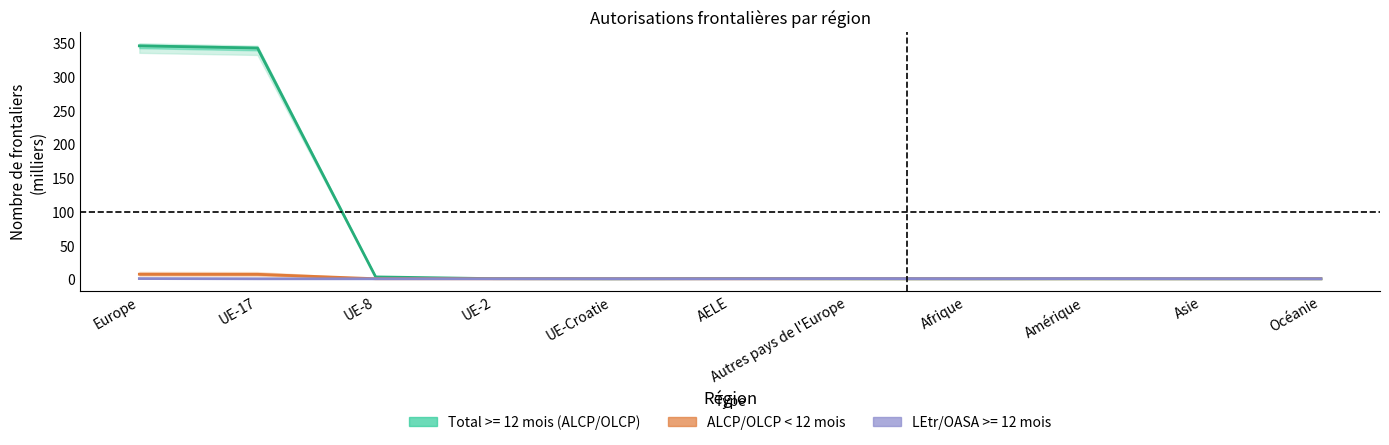

What is the difference between the maximum and minimum values?

6.8